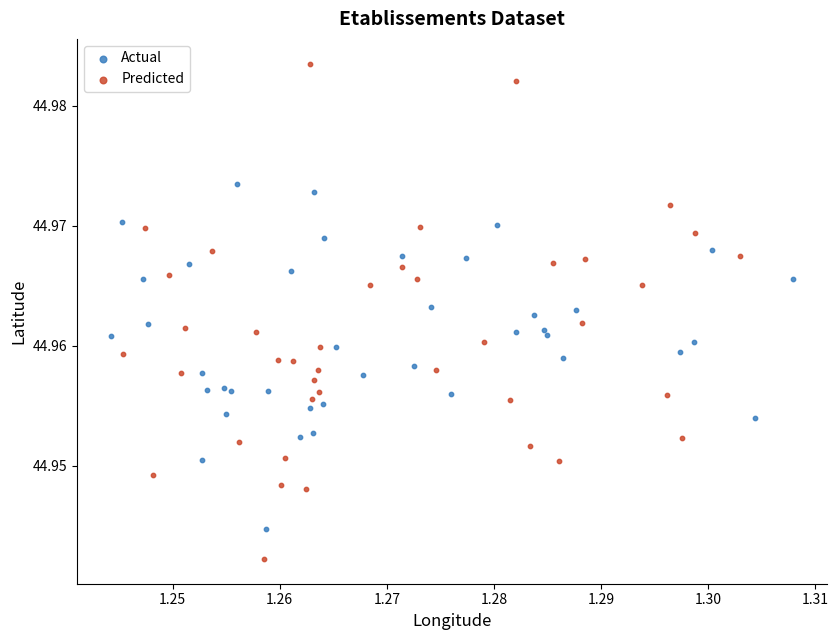

Which series contains the lowest Y value?

Predicted